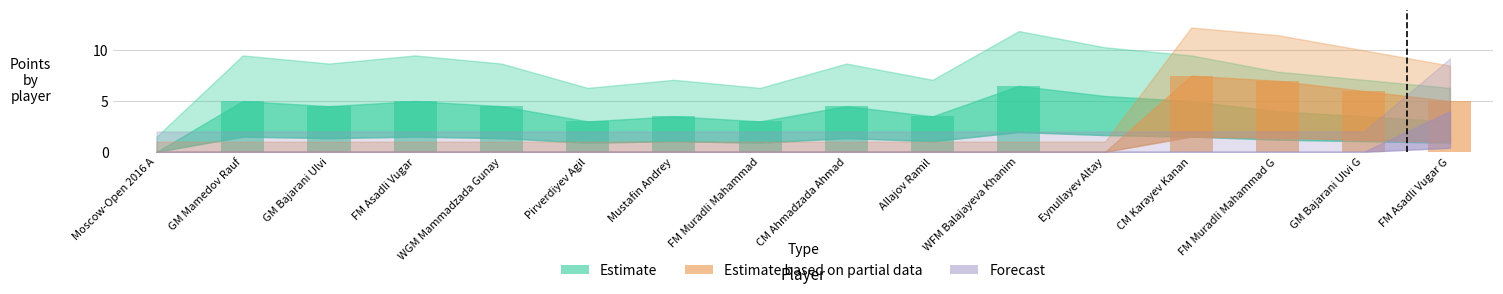

Reading left to right, list all the values displayed in this chart.

Estimate: 0.0	5.0	4.5	5.0	4.5	3.0	3.5	3.0	4.5	3.5	6.5	5.5	5.0	4.0	3.5	3.0
Estimate based on partial data: 0.0	0.0	0.0	0.0	0.0	0.0	0.0	0.0	0.0	0.0	0.0	0.0	7.5	7.0	6.0	5.0
Forecast: 0.0	0.0	0.0	0.0	0.0	0.0	0.0	0.0	0.0	0.0	0.0	0.0	0.0	0.0	0.0	4.0